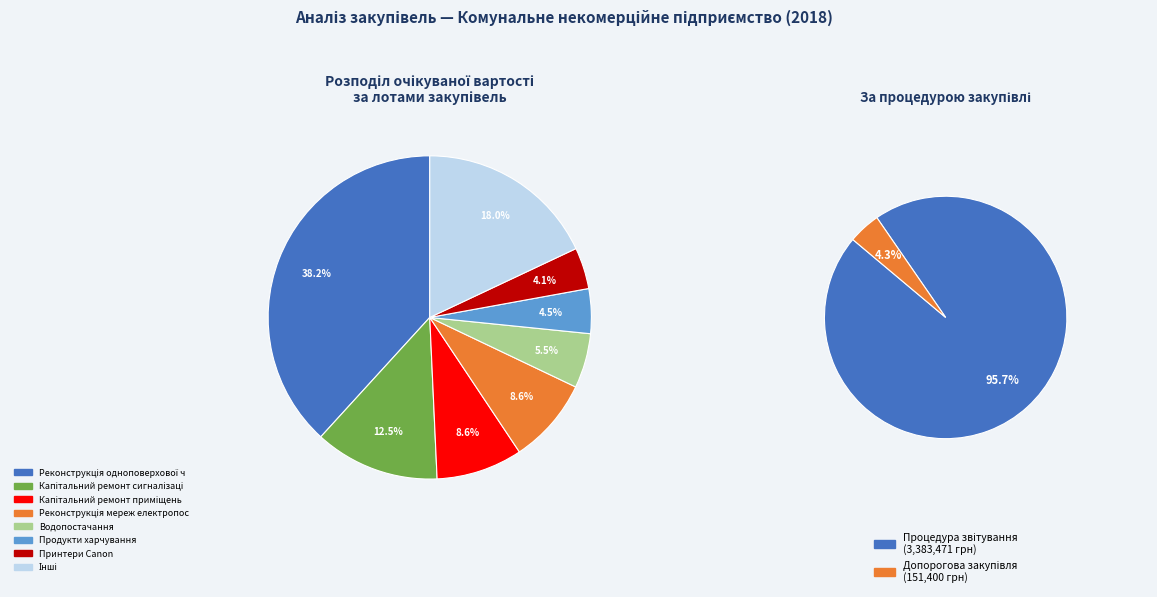

Which category has the biggest portion of the pie?

Реконструкція одноповерхової частини